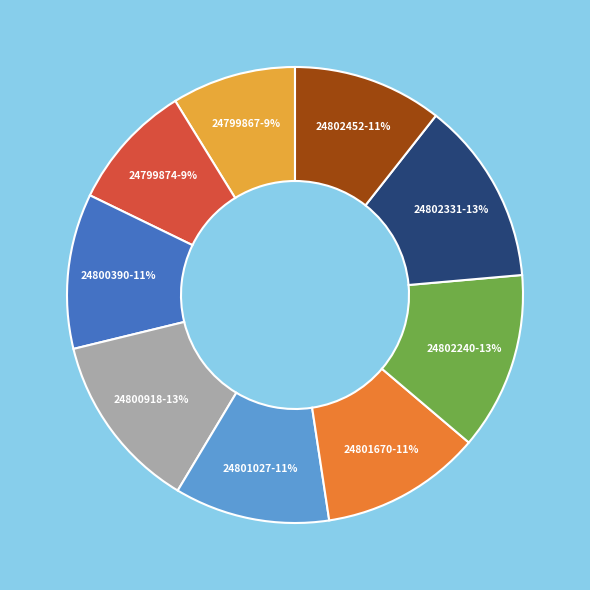

Which has a higher value, 24802331 or 24801670?

24802331